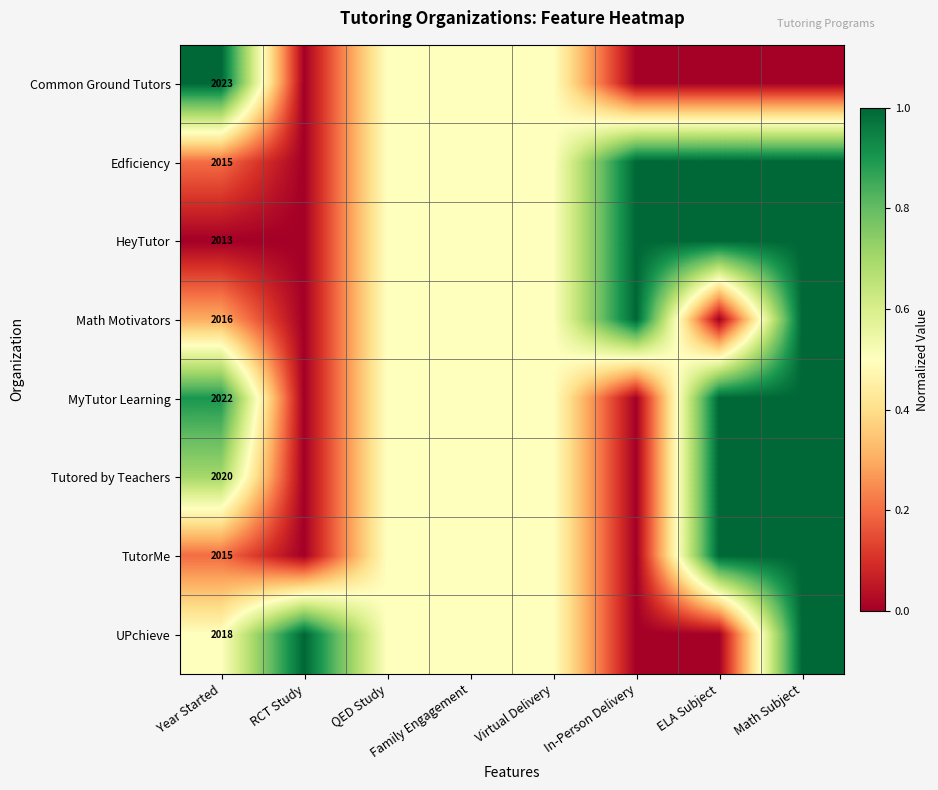

What is the spread (max minus min) of values at Year Started?

10.0